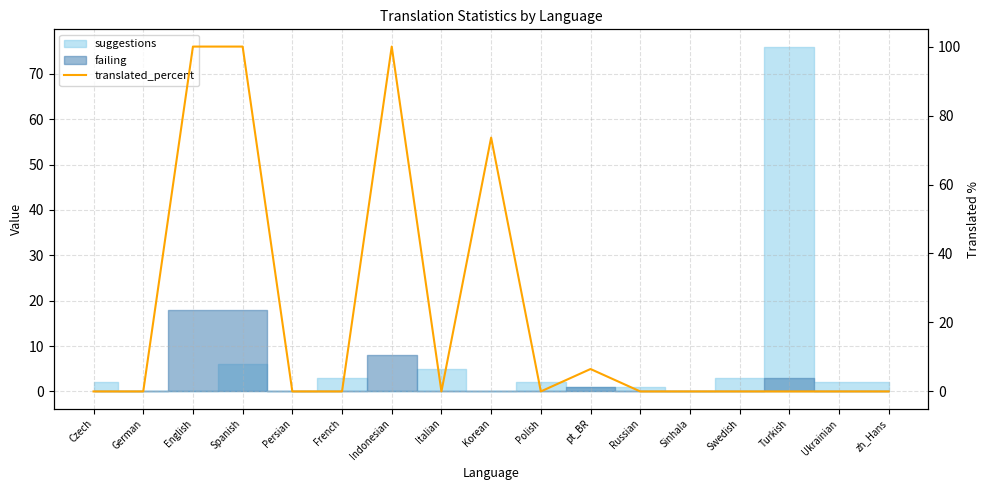

Is this an area chart (filled region under the line)?

No